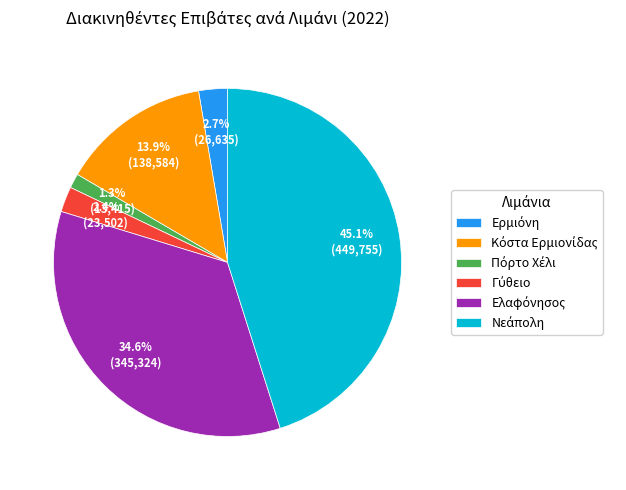

Is there any slice that represents more than half of the pie?

No